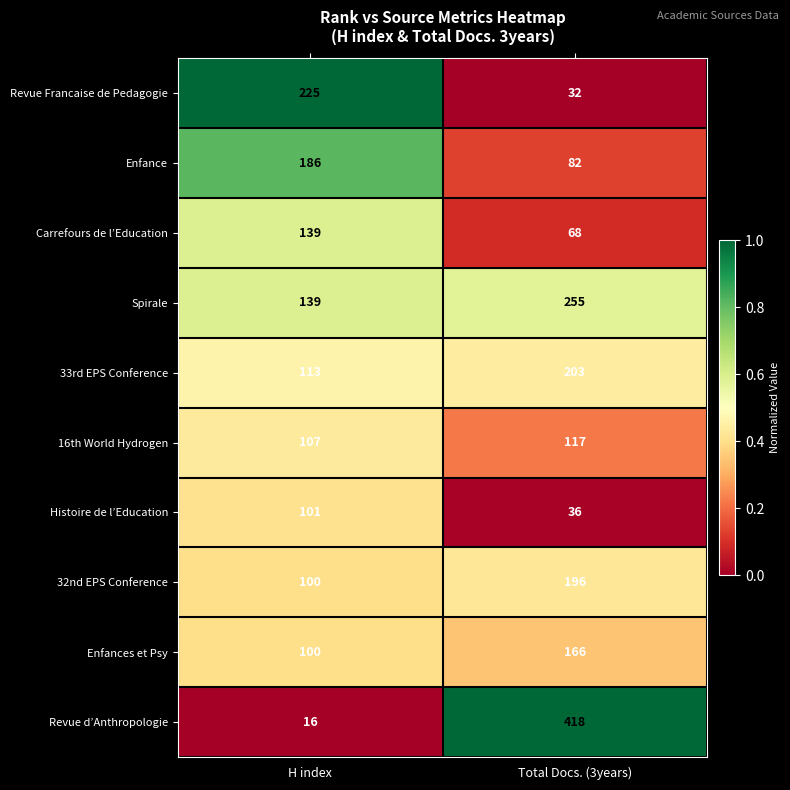

What is the difference between the Enfance values at Total Docs. (3years) and H index?

104